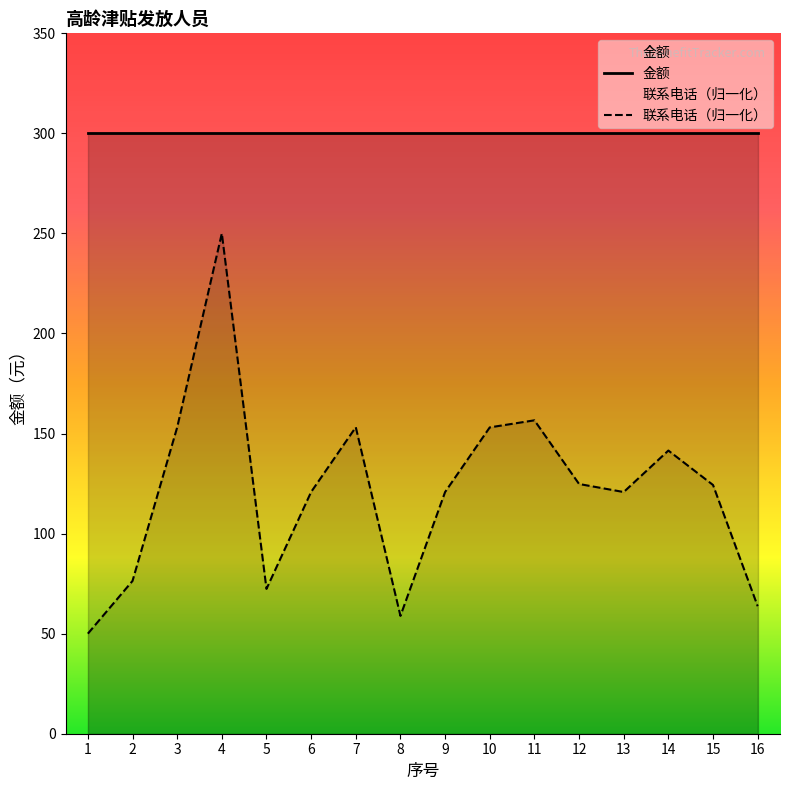

Reading right to left, extract all data points from this chart.

金额: 16=300.0	15=300.0	14=300.0	13=300.0	12=300.0	11=300.0	10=300.0	9=300.0	8=300.0	7=300.0	6=300.0	5=300.0	4=300.0	3=300.0	2=300.0	1=300.0
联系电话（归一化）: 16=63.7	15=124.3	14=141.5	13=120.8	12=124.8	11=156.6	10=153.1	9=120.8	8=58.9	7=153.2	6=120.8	5=72.4	4=250.0	3=153.1	2=76.4	1=50.0